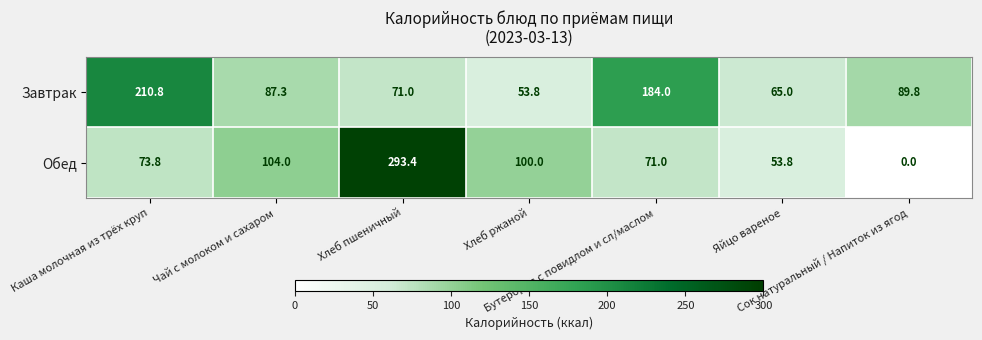

Count the number of categories in the chart.

7